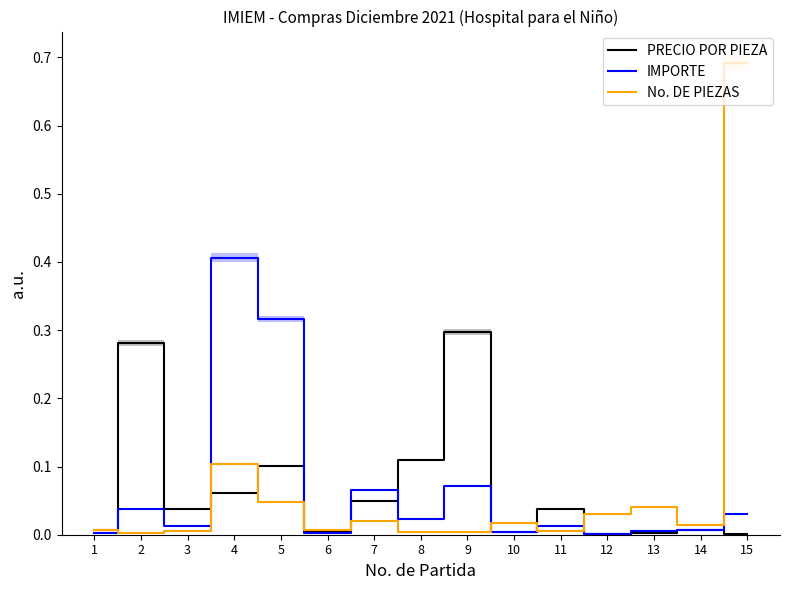

Rank the categories by IMPORTE value from highest to lowest.

4, 5, 9, 7, 2, 15, 8, 3, 11, 14, 13, 10, 1, 6, 12